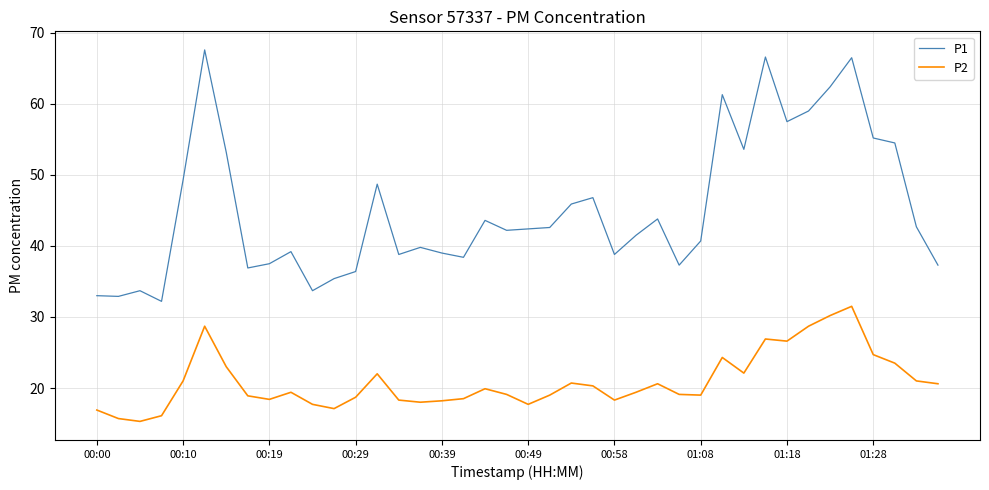

Is this an area chart (filled region under the line)?

No